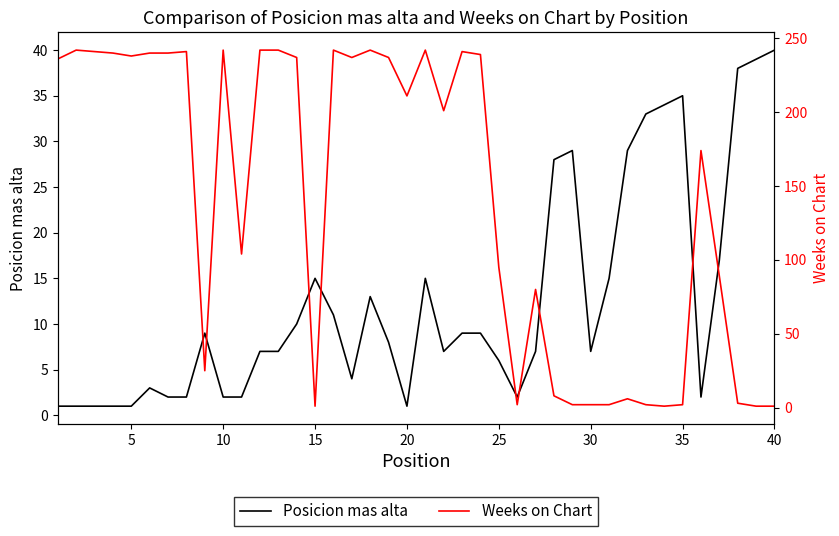

How many times do Posicion mas alta and Weeks on Chart cross each other?

5